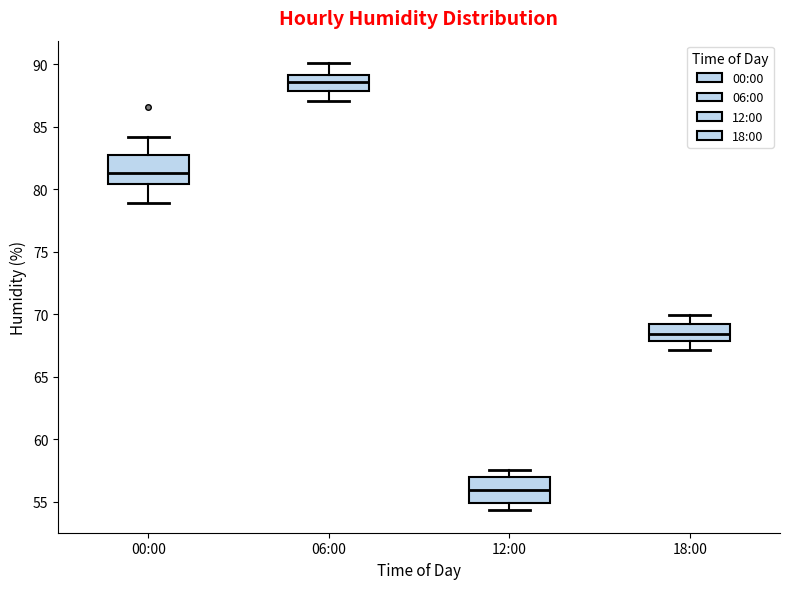

Reading left to right, read every box against the y-axis: the position of its median line, the range the box covers, and the ends of its whiskers. The values are not printed on the chart, so give them approximately, as read against the axis.

00:00: median 81.5, box 80.5 to 83.0, whiskers 79.0 to 84.0
06:00: median 88.5, box 88.0 to 89.0, whiskers 87.0 to 90.0
12:00: median 56.0, box 55.0 to 57.0, whiskers 54.5 to 57.5
18:00: median 68.5, box 68.0 to 69.0, whiskers 67.0 to 70.0